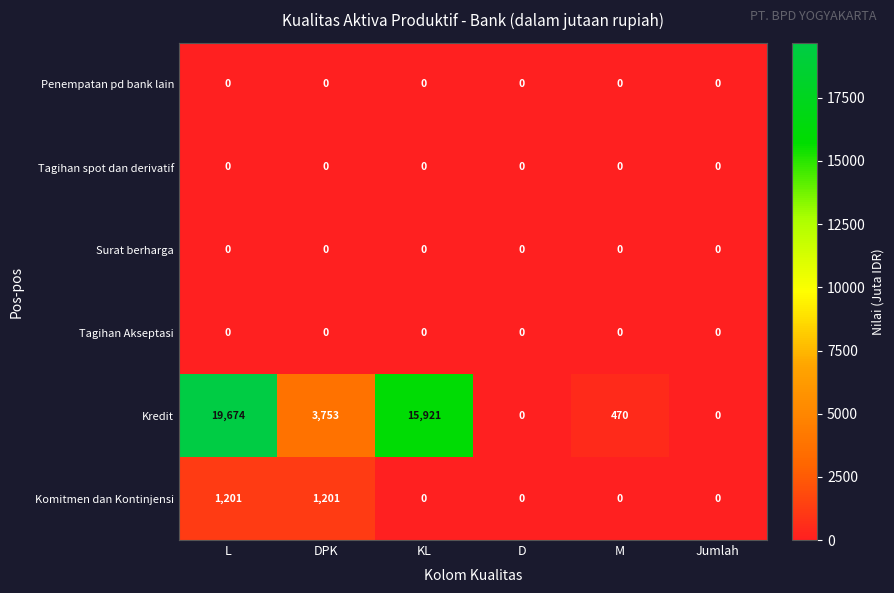

What is the total value across all series at DPK?

4954